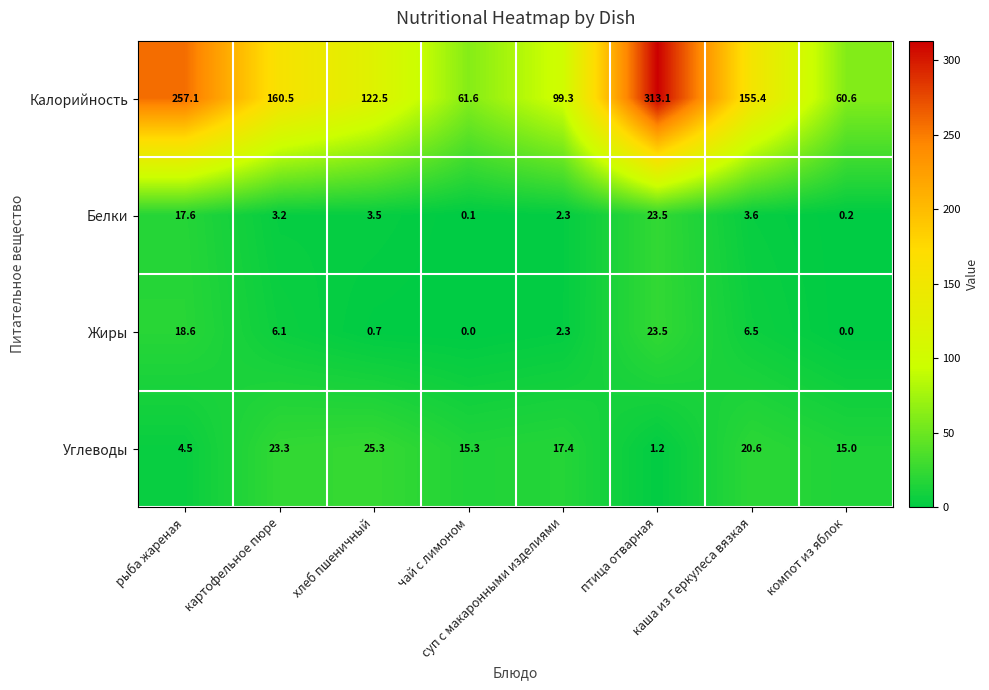

What is the maximum value shown in the chart?

313.1